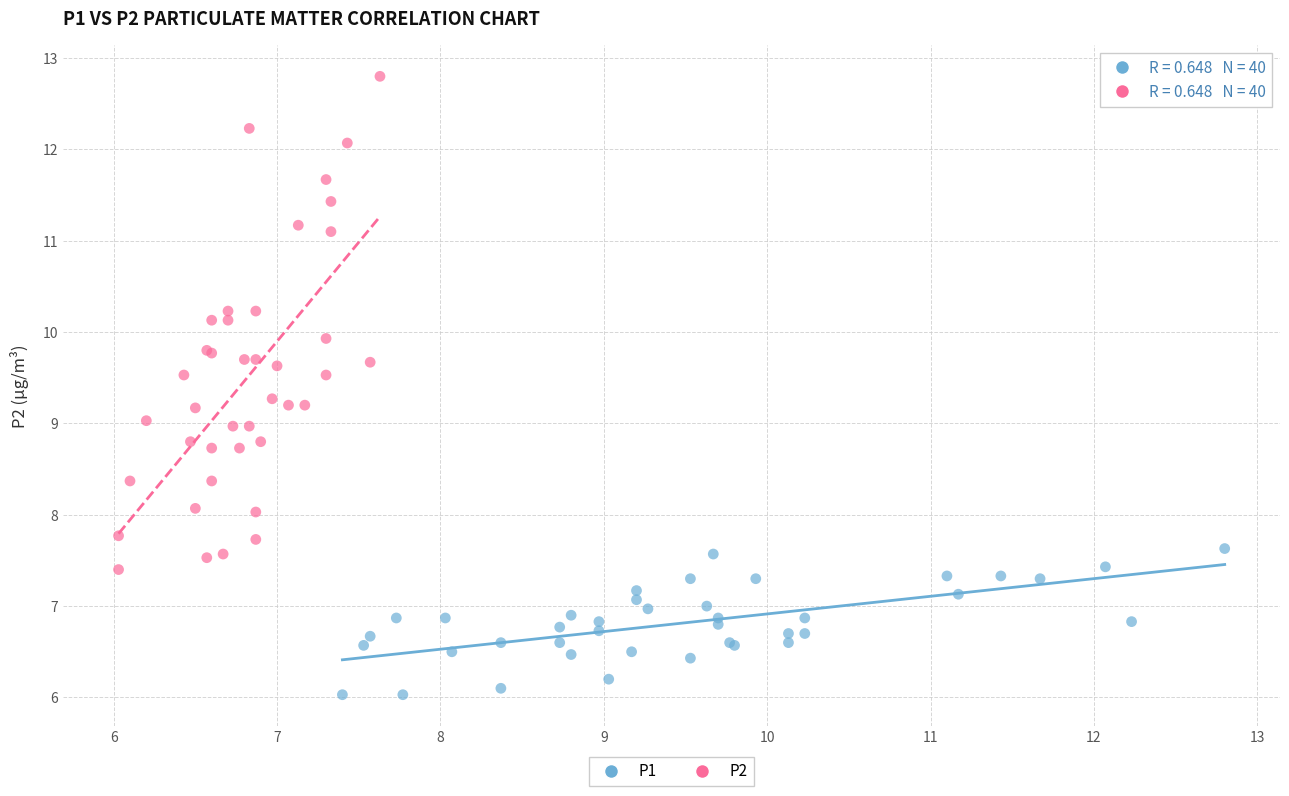

Which series contains the highest Y value?

P2